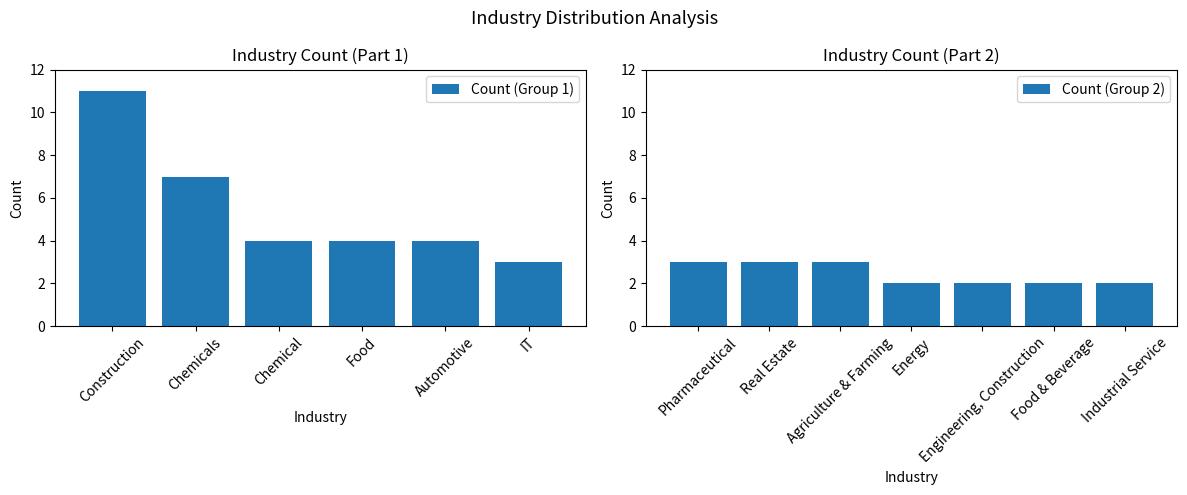

What is the lowest value of the Count (Group 1) series?

3